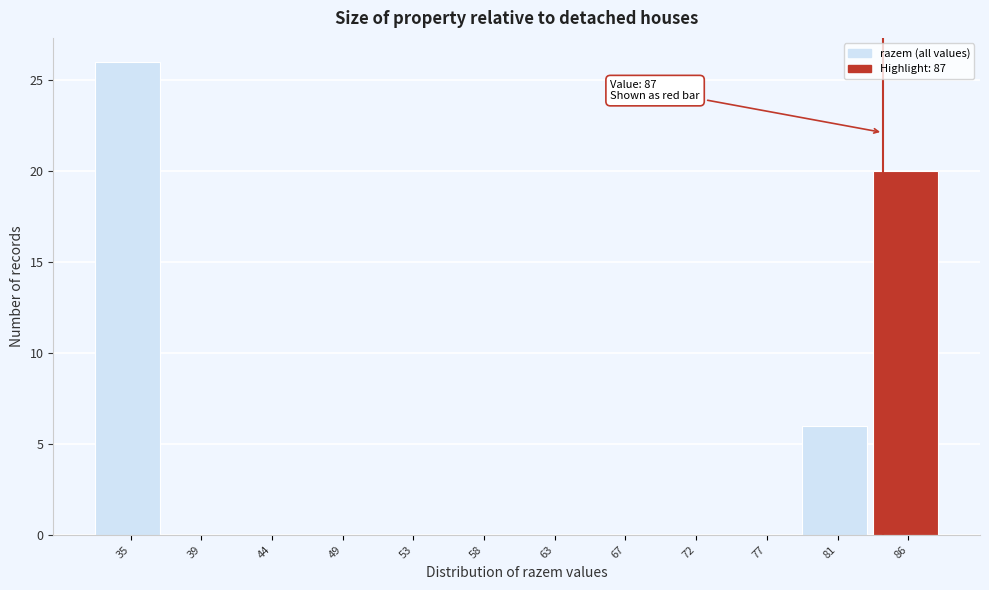

Reading left to right, extract all data points from this chart.

35=26	39=0	44=0	49=0	53=0	58=0	63=0	67=0	72=0	77=0	81=6	86=20